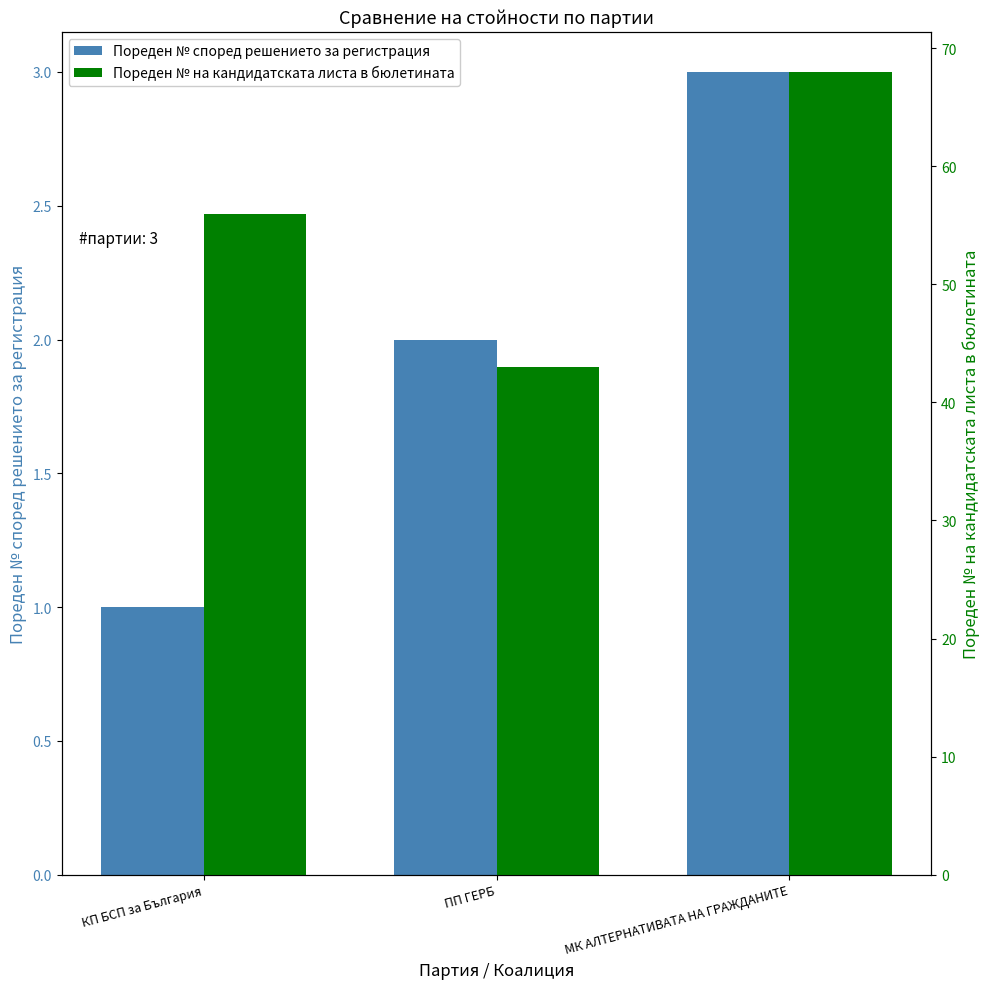

Where does the Пореден № според решението за регистрация series first go above 2?

МК АЛТЕРНАТИВАТА НА ГРАЖДАНИТЕ